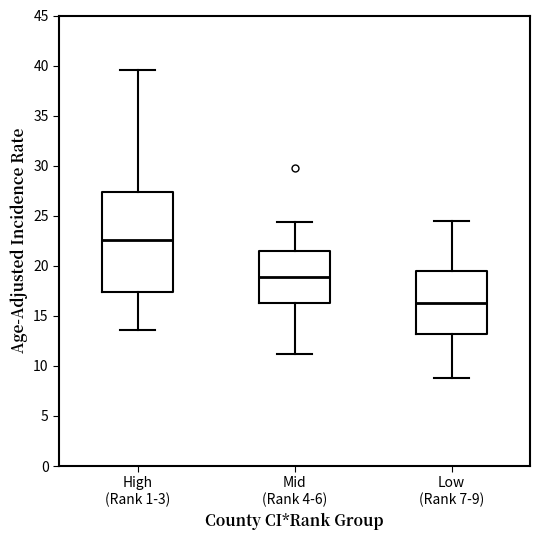

Comparing the boxes themselves (not the whiskers), which one is the tallest?

High (Rank 1-3)